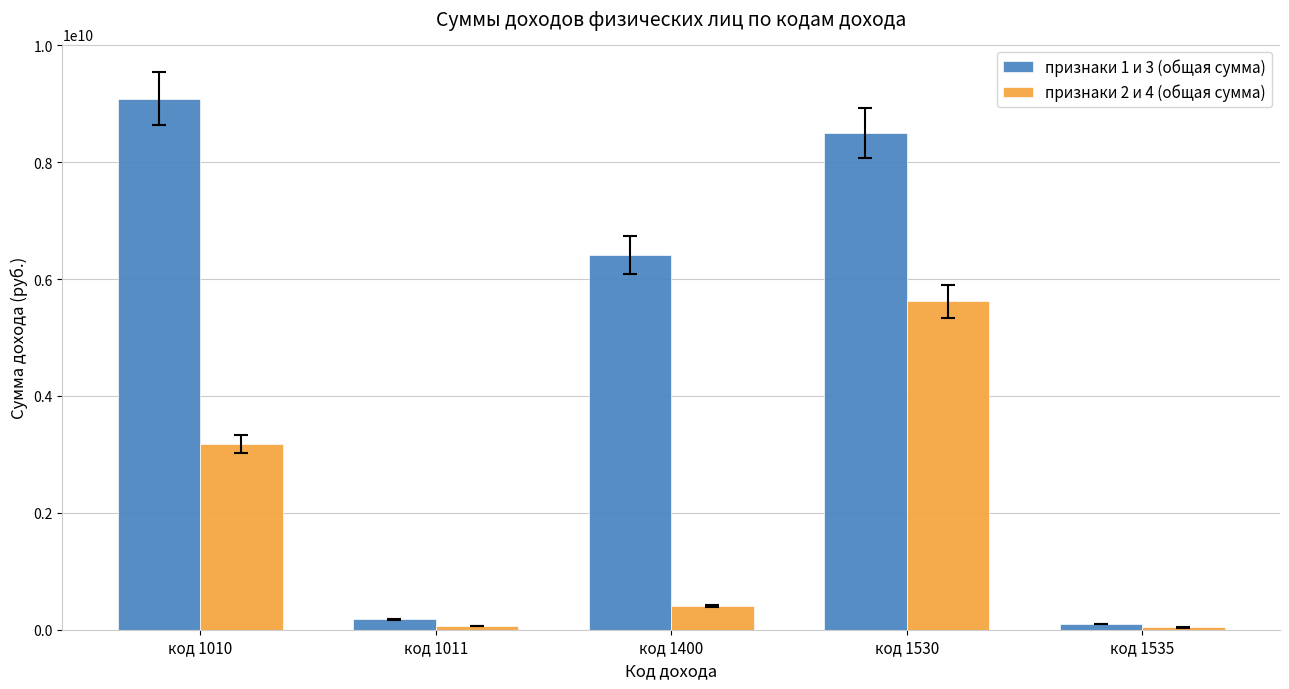

Is the value of признаки 1 и 3 (общая сумма) at код 1530 greater than the value of признаки 2 и 4 (общая сумма) at код 1011?

Yes